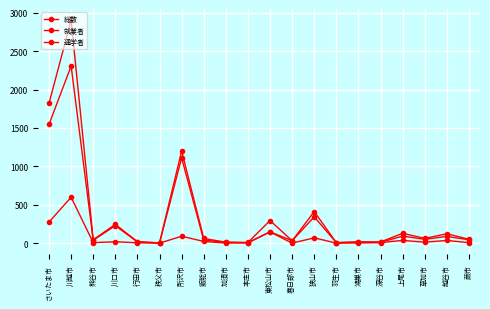

After their last crossing, which series has the higher values: 就業者 or 通学者?

就業者